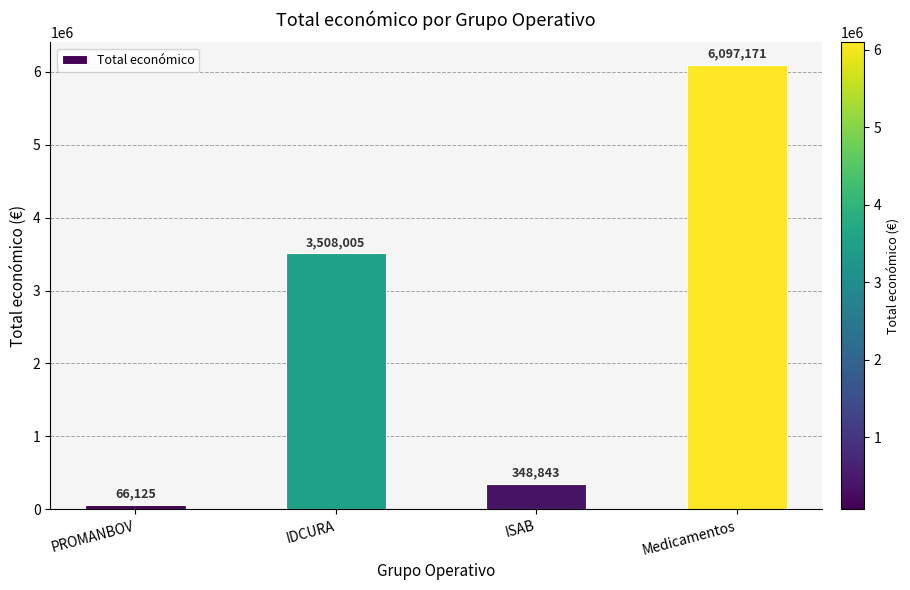

How many categories are shown in the chart?

4